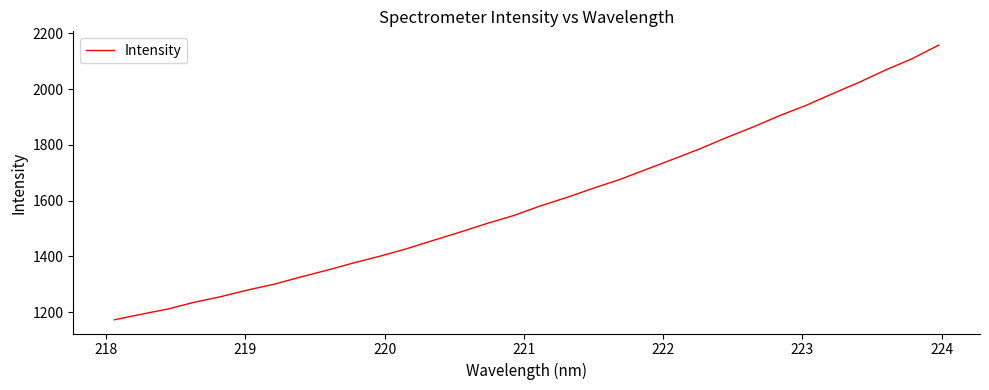

What is the greatest value displayed?

2157.8